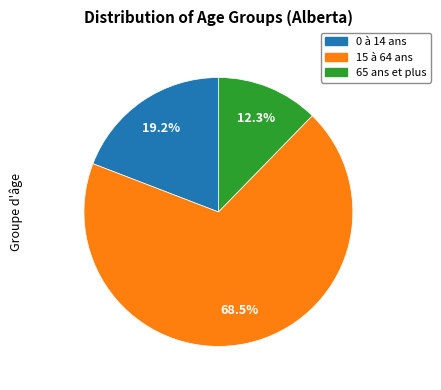

Do 15 à 64 ans and 0 à 14 ans together represent more than half of the pie?

Yes